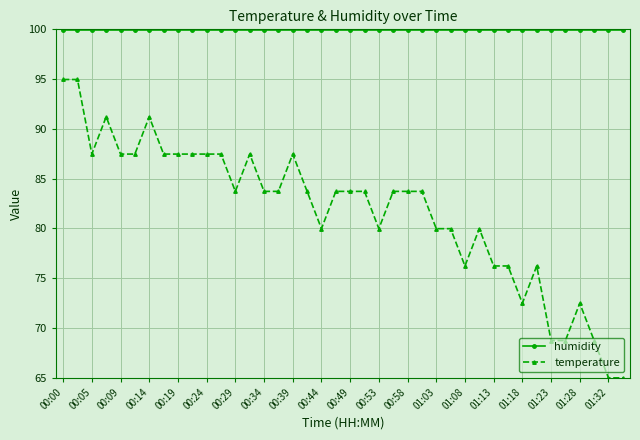

Which series has the largest range (max minus min)?

temperature